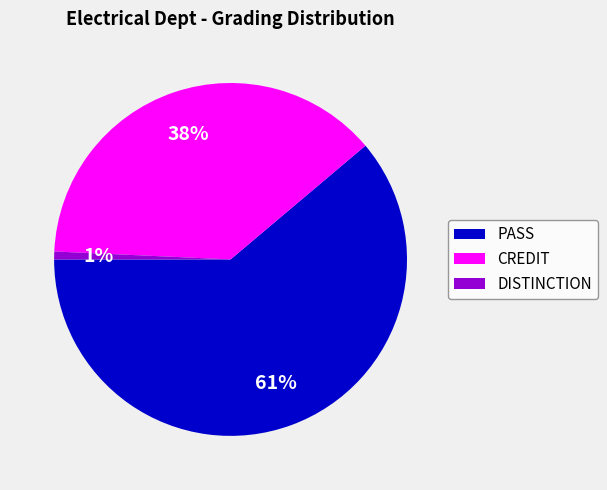

To the nearest percent, what is the difference between the largest and smallest slice percentages?

60%